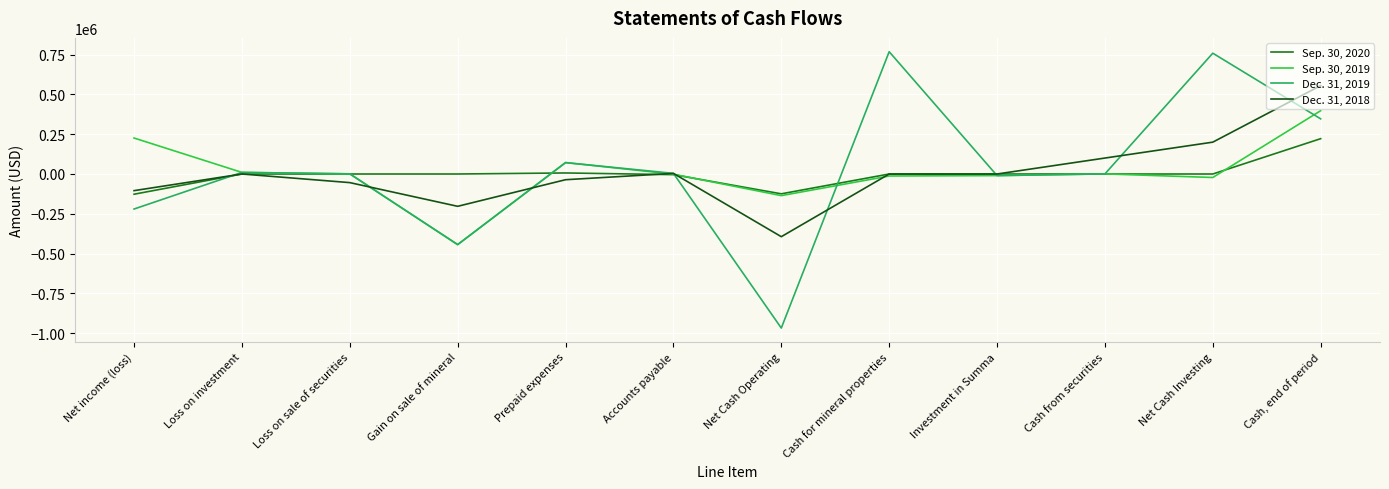

What is the spread (max minus min) of values at Net Cash Operating?

842785